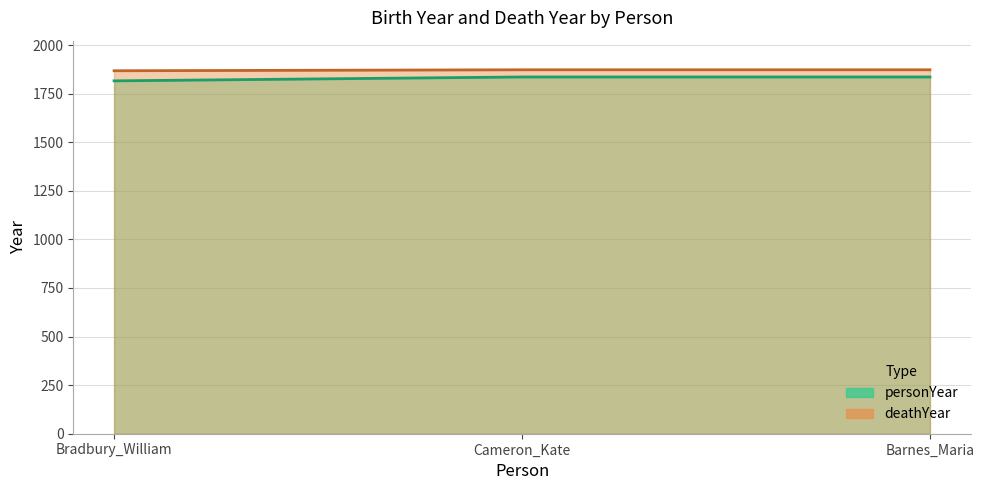

At how many categories does at least one series exceed 1869?

2